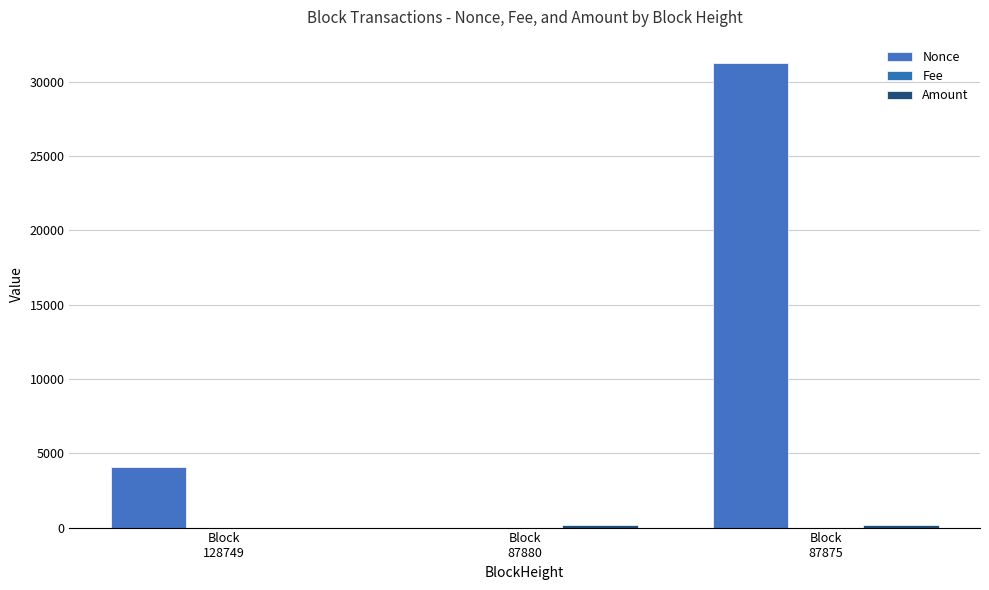

At which label is Amount closest to 71?

Block
87880